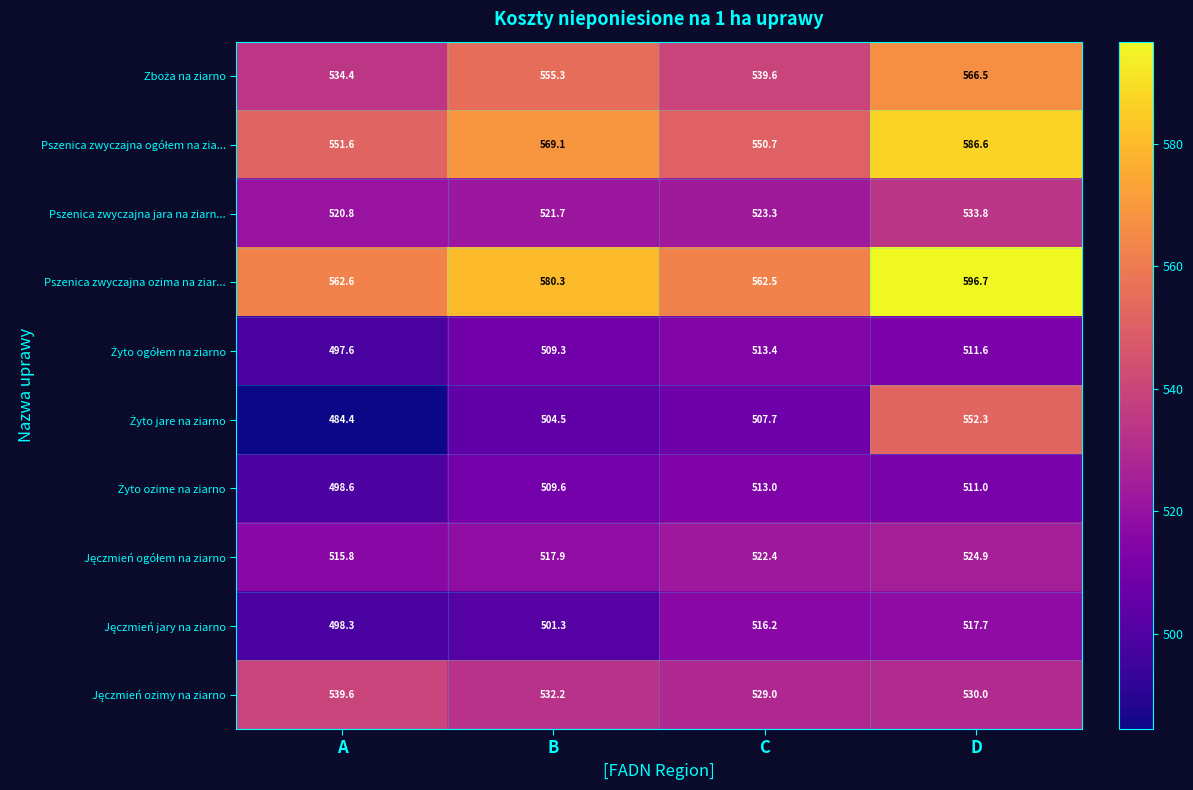

What is the difference between the highest and lowest values at B?

79.0